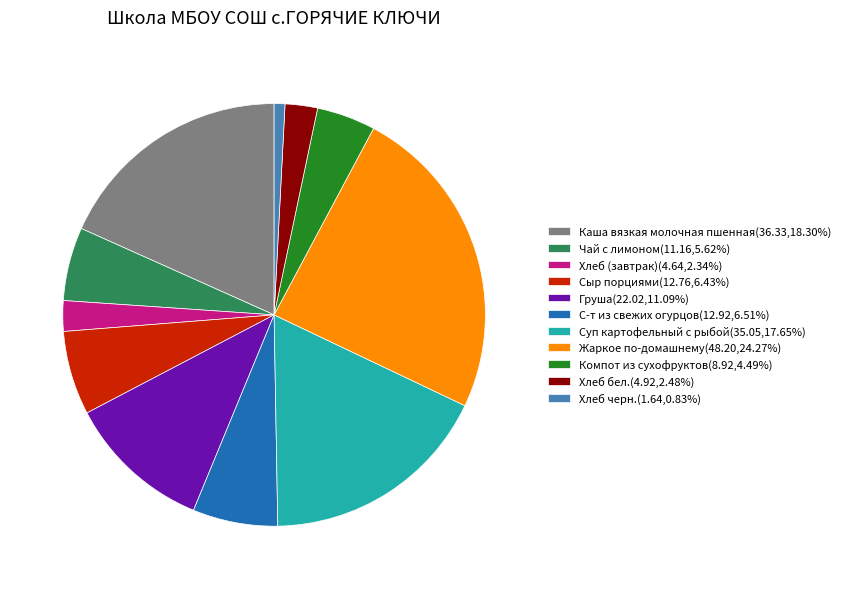

Is the sum of Жаркое по-домашнему(48.20,24.27%) and Суп картофельный с рыбой(35.05,17.65%) greater than half?

No